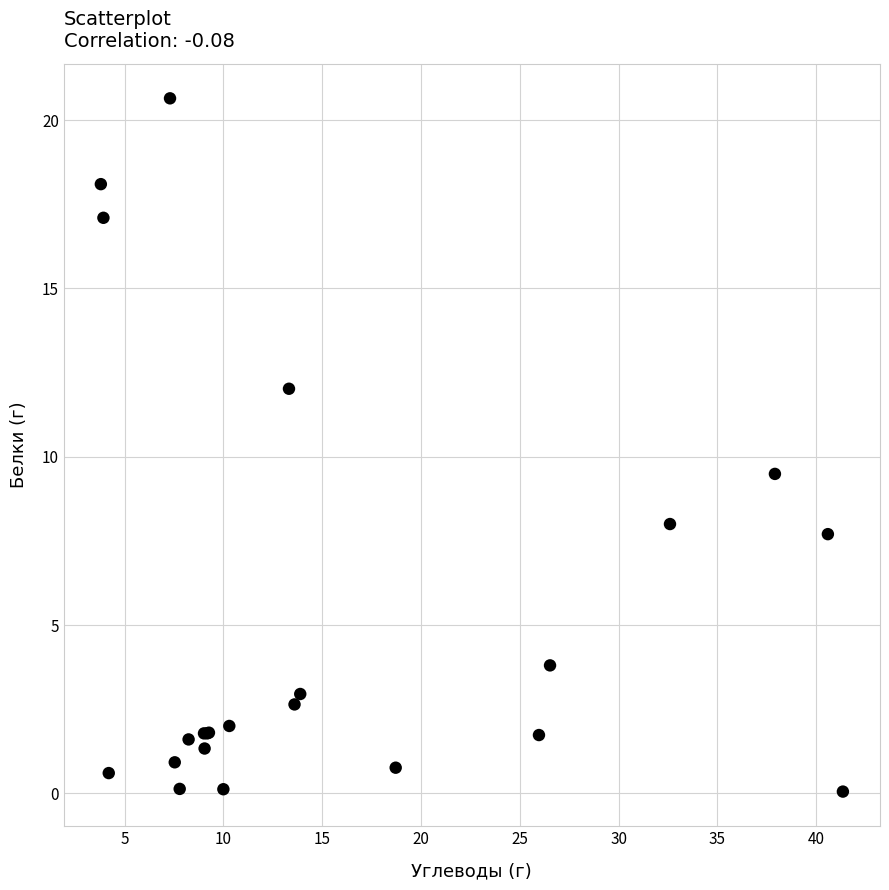

What Y value in the scatter plot is closest to 10?

9.5